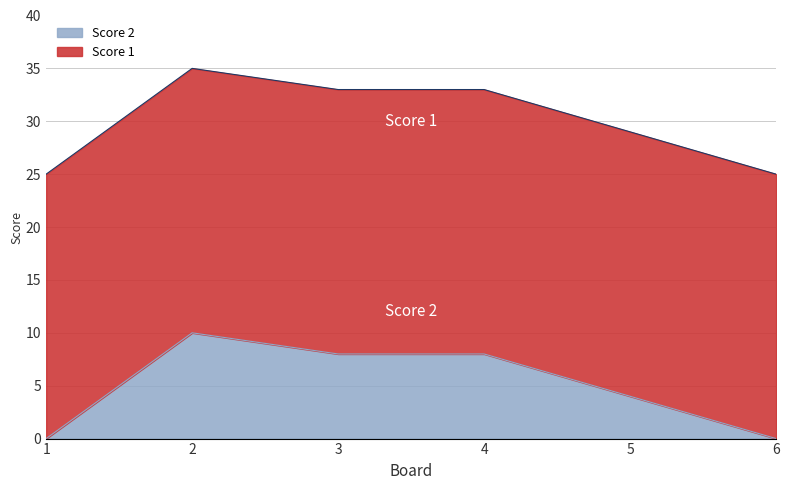

Is it true that the value at 2 is 15?

False